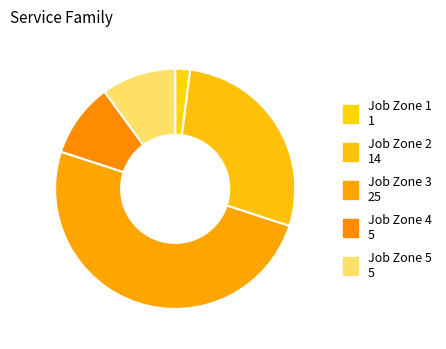

The Job Zone 3 slice represents 50% of the pie. True or false?

True